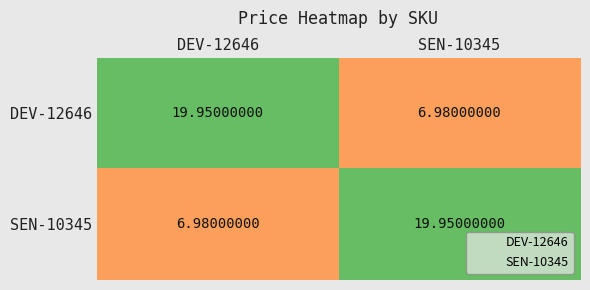

Reading right to left, transcribe all the data shown in this chart.

DEV-12646: SEN-10345=7.0	DEV-12646=19.9
SEN-10345: SEN-10345=19.9	DEV-12646=7.0